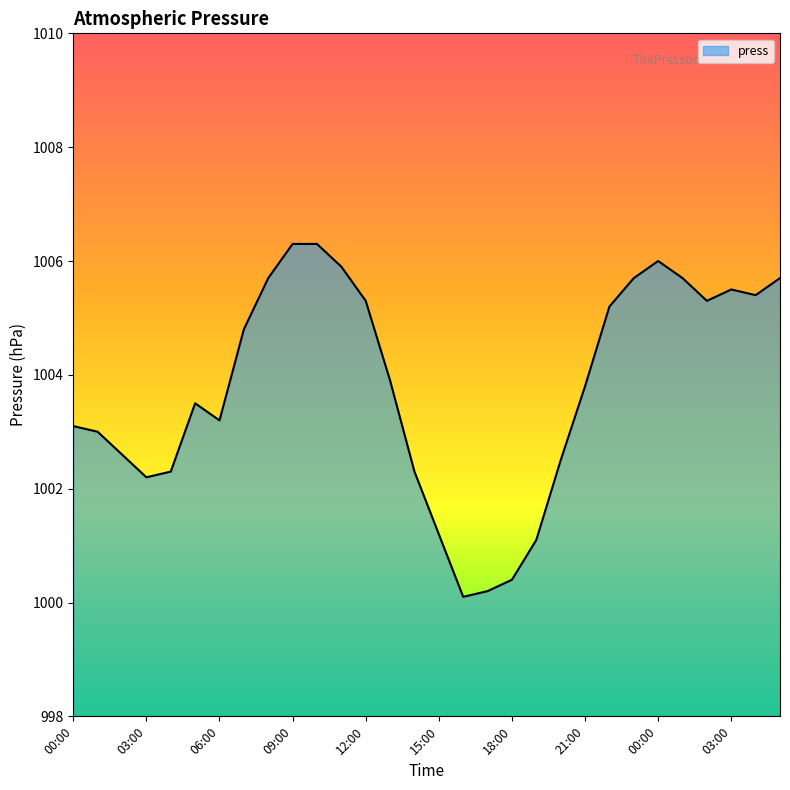

What is the minimum value shown in the chart?

1000.1